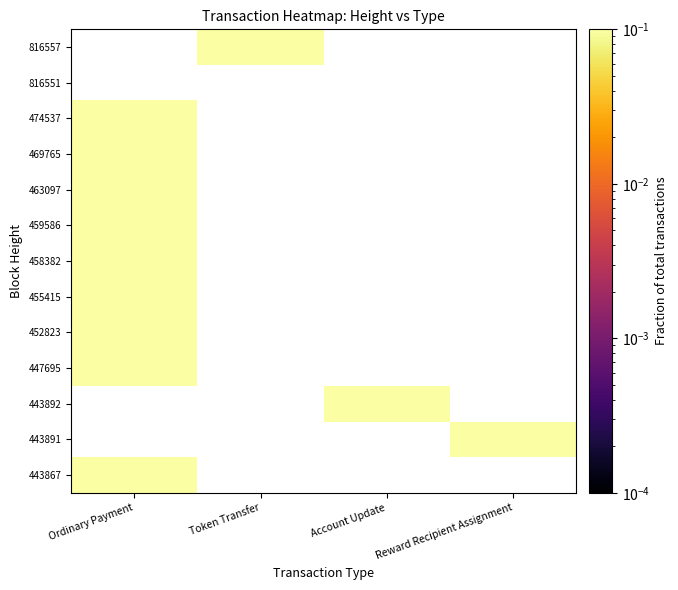

List the series in order of their peak value, lowest first.

816557, 816551, 474537, 469765, 463097, 459586, 458382, 455415, 452823, 447695, 443892, 443891, 443867